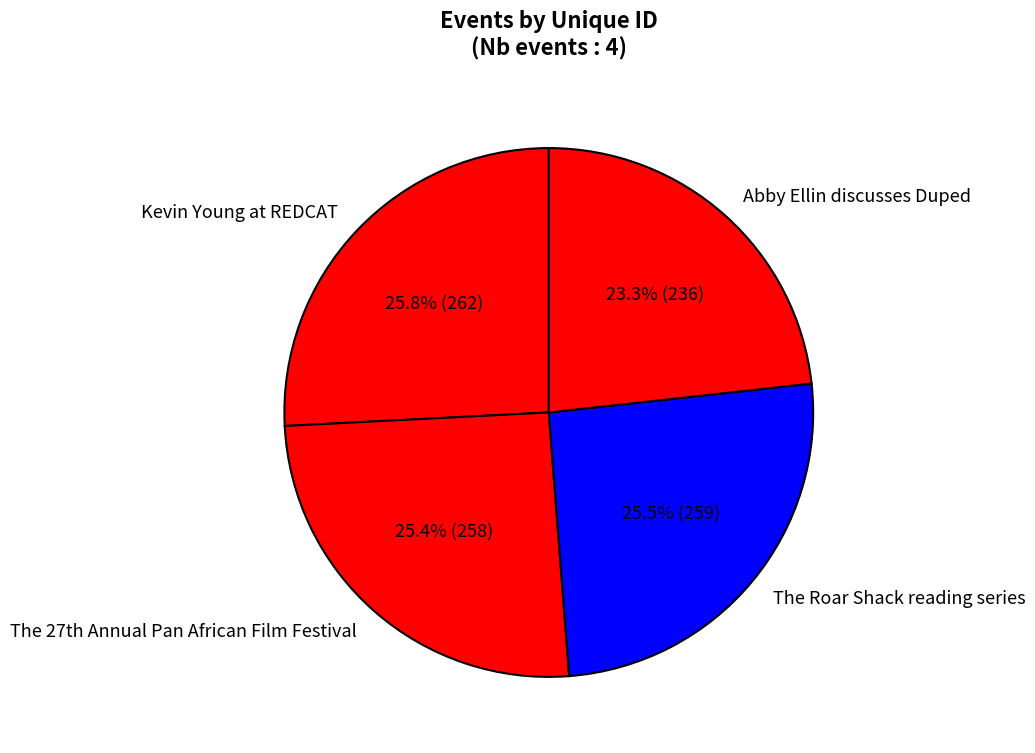

What is the smallest slice in the pie chart?

Abby Ellin discusses Duped